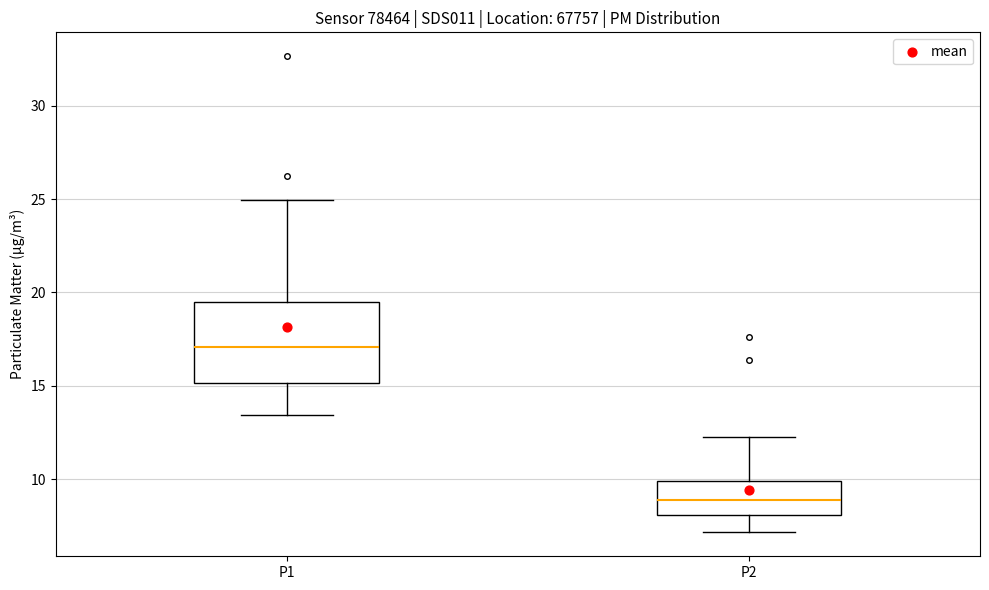

Reading left to right, transcribe this box plot: for each box, give where its median line is, the range the box spans, and where its two whiskers end, as read against the y-axis. The values are not printed on the chart, so give them approximately, as read against the axis.

P1: median 17.0, box 15.0 to 19.5, whiskers 13.5 to 25.0
P2: median 9.0, box 8.0 to 10.0, whiskers 7.0 to 12.5